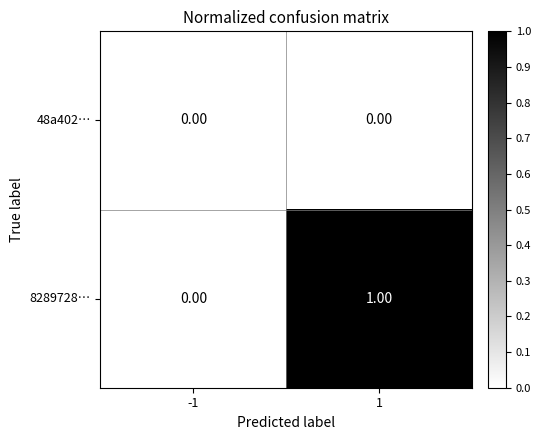

Count the number of data series in this chart.

2